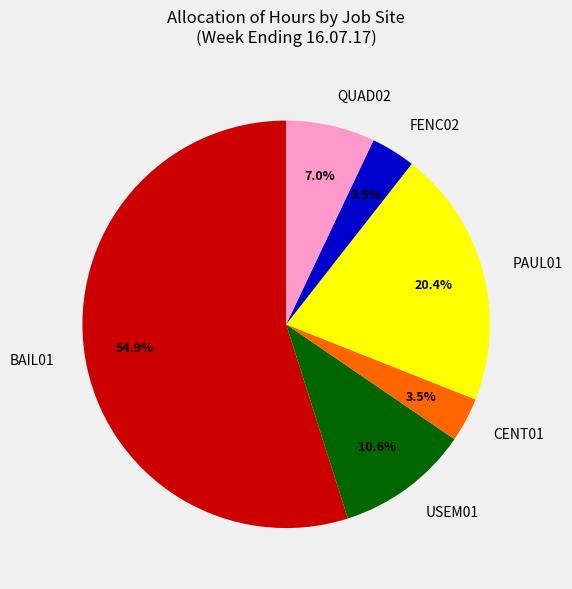

What is the largest slice in the pie chart?

BAIL01